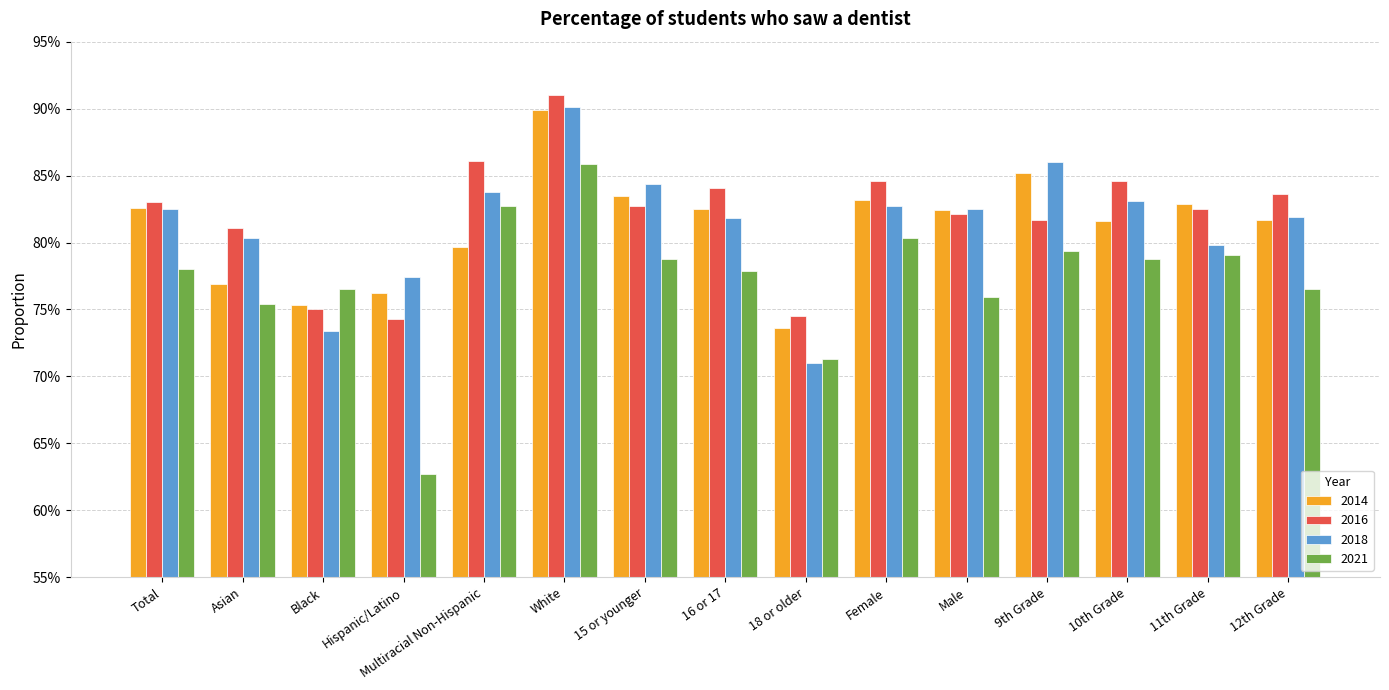

List the series in order of their peak value, highest first.

2016, 2018, 2014, 2021